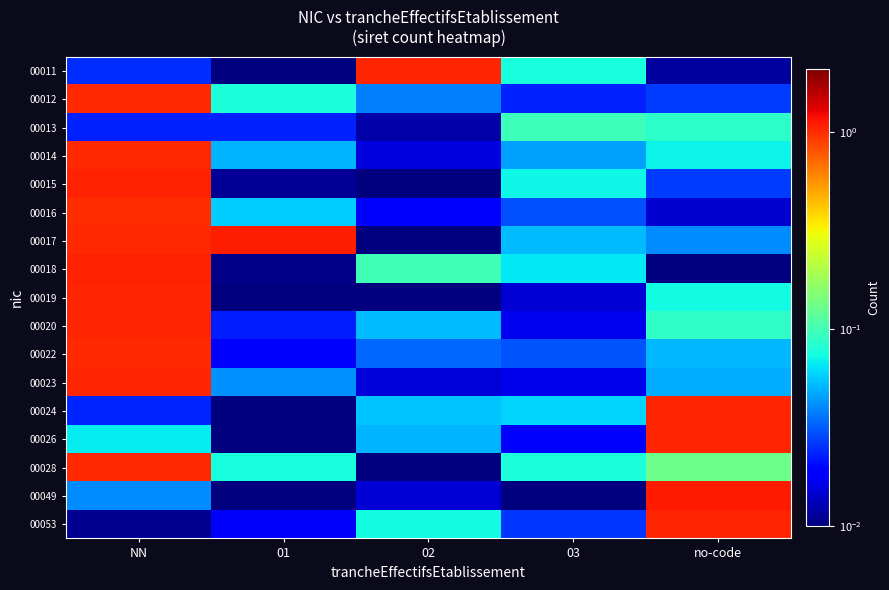

Between 02 and NN, which is larger?

02